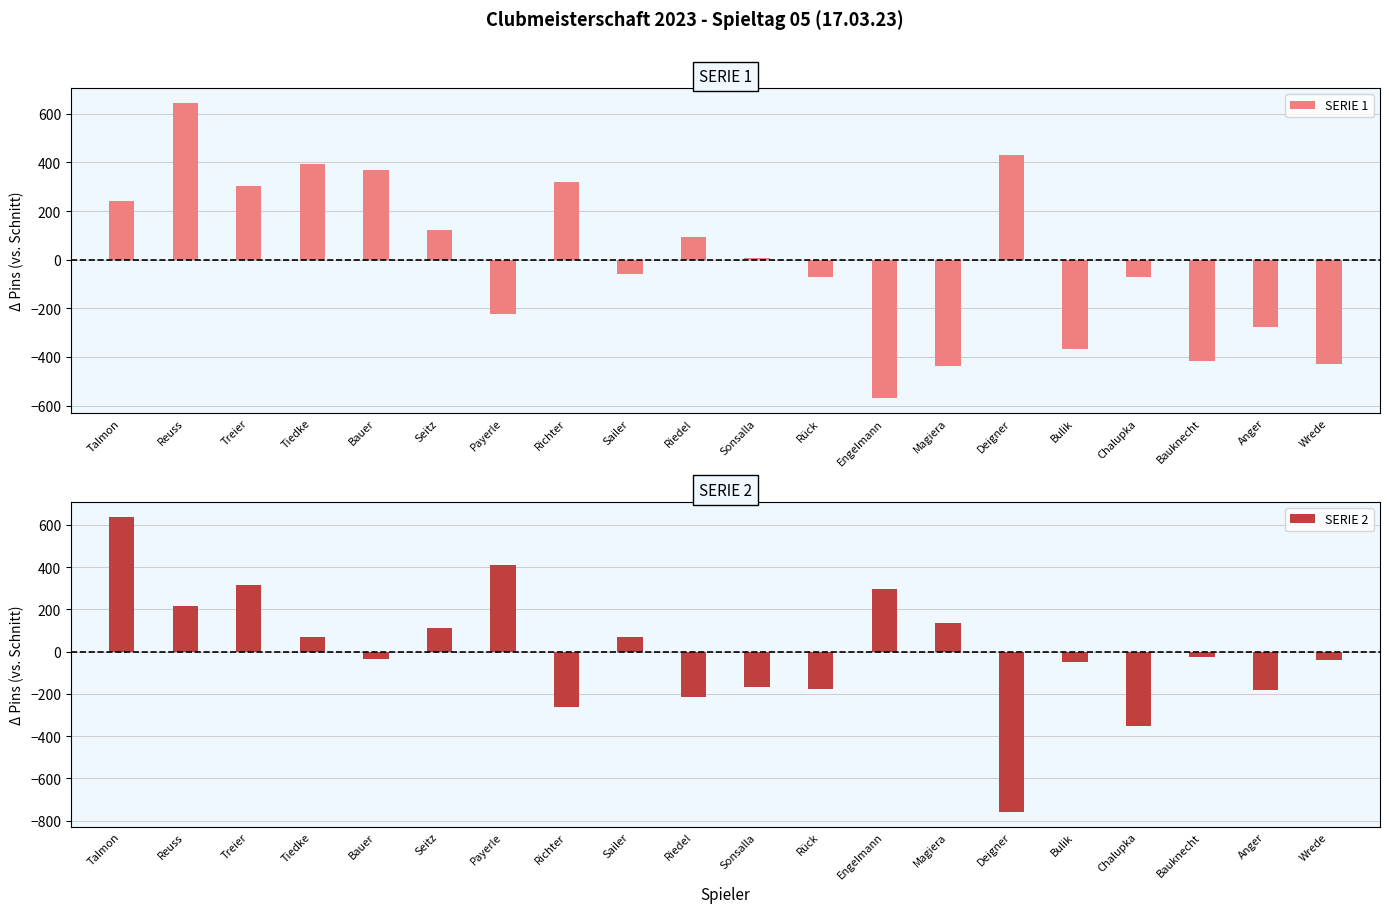

Reading left to right, list all the values displayed in this chart.

SERIE 1: Talmon=241.8	Reuss=644.8	Treier=303.8	Tiedke=391.8	Bauer=368.8	Seitz=122.8	Payerle=-224.2	Richter=320.8	Sailer=-57.2	Riedel=93.8	Sonsalla=7.8	Rück=-73.2	Engelmann=-570.2	Magiera=-439.2	Deigner=431.8	Bulik=-368.2	Chalupka=-73.2	Bauknecht=-417.2	Anger=-276.2	Wrede=-429.2
SERIE 2: Talmon=638.8	Reuss=217.8	Treier=316.8	Tiedke=66.8	Bauer=-36.2	Seitz=112.8	Payerle=407.8	Richter=-261.2	Sailer=68.8	Riedel=-214.2	Sonsalla=-169.2	Rück=-177.2	Engelmann=294.8	Magiera=136.8	Deigner=-759.2	Bulik=-48.2	Chalupka=-350.2	Bauknecht=-25.2	Anger=-180.2	Wrede=-39.2